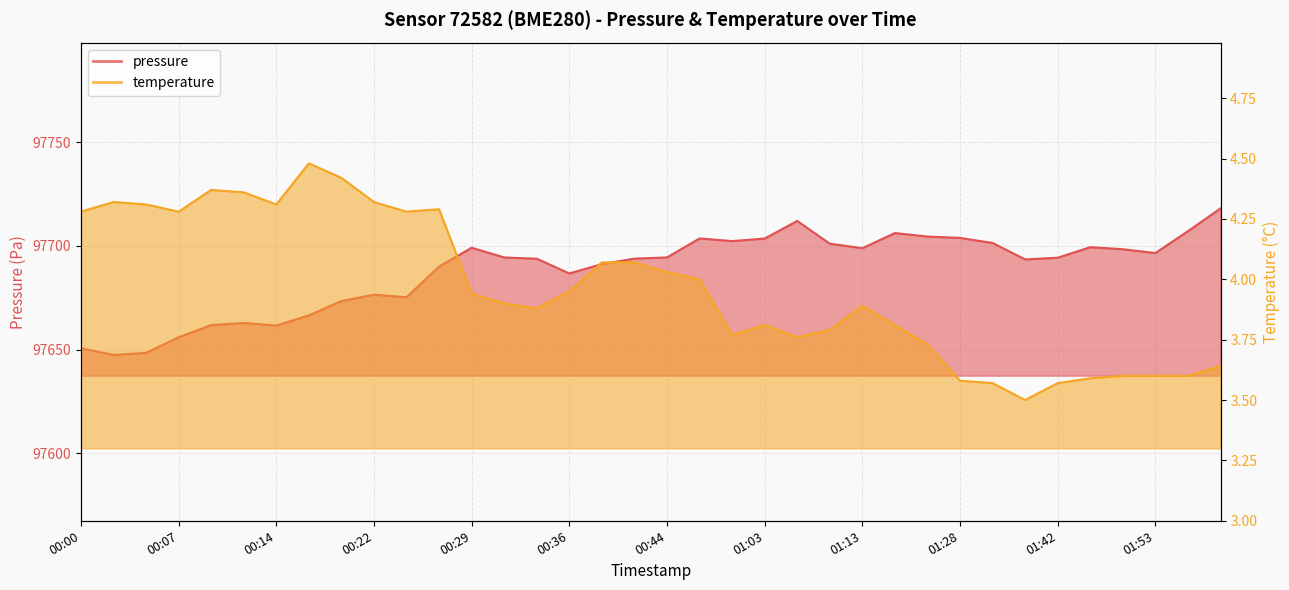

What are all the series names shown in the legend?

pressure, temperature